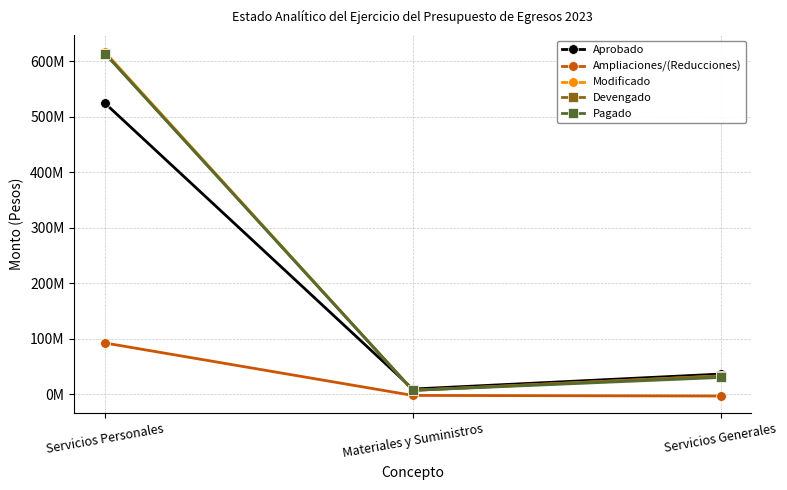

Does the chart have visible grid lines?

Yes